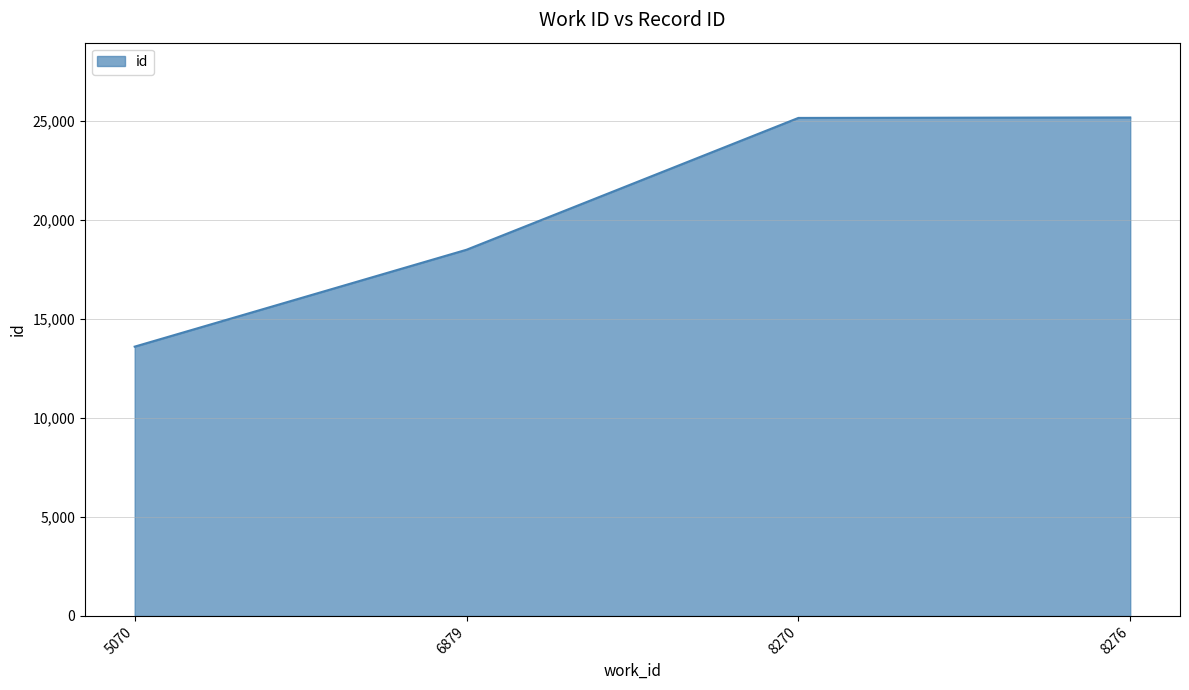

What is the difference between the maximum and minimum values?

11580